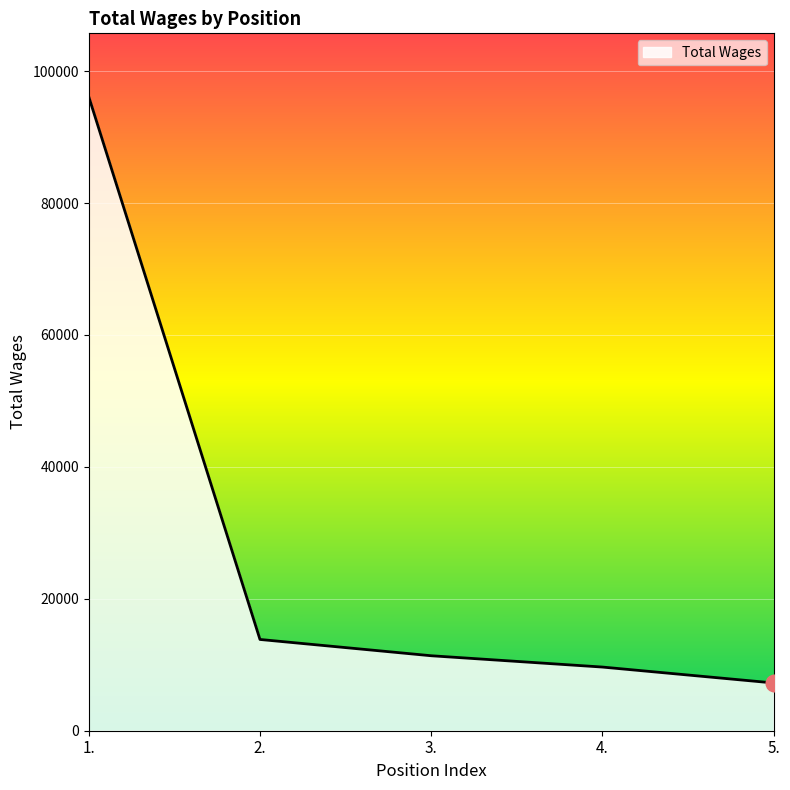

How many series are shown in this chart?

1